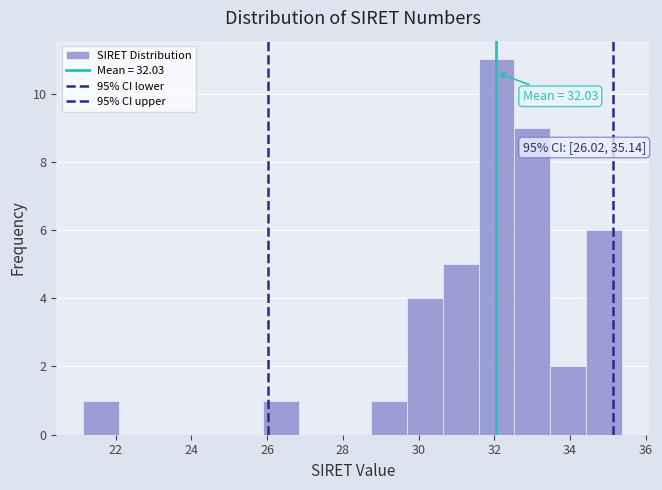

Which range on the x-axis has the tallest bar?

31.6 to 32.6